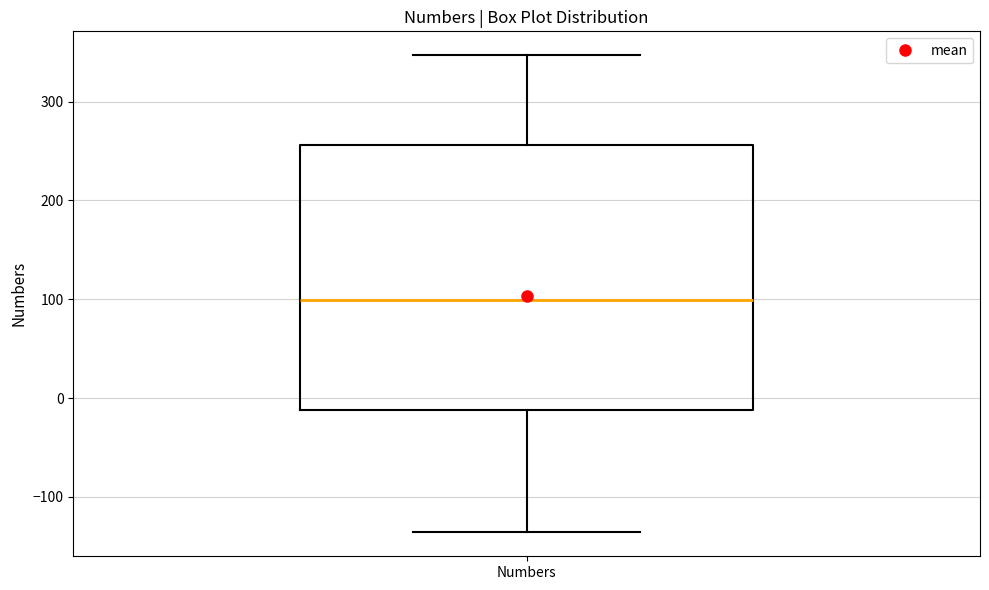

Read this box plot against the y-axis: the position of the median line, the range covered by the box, and the ends of both whiskers. The values are not printed on the chart, so give them approximately, as read against the axis.

median 100, box -10 to 260, whiskers -140 to 350